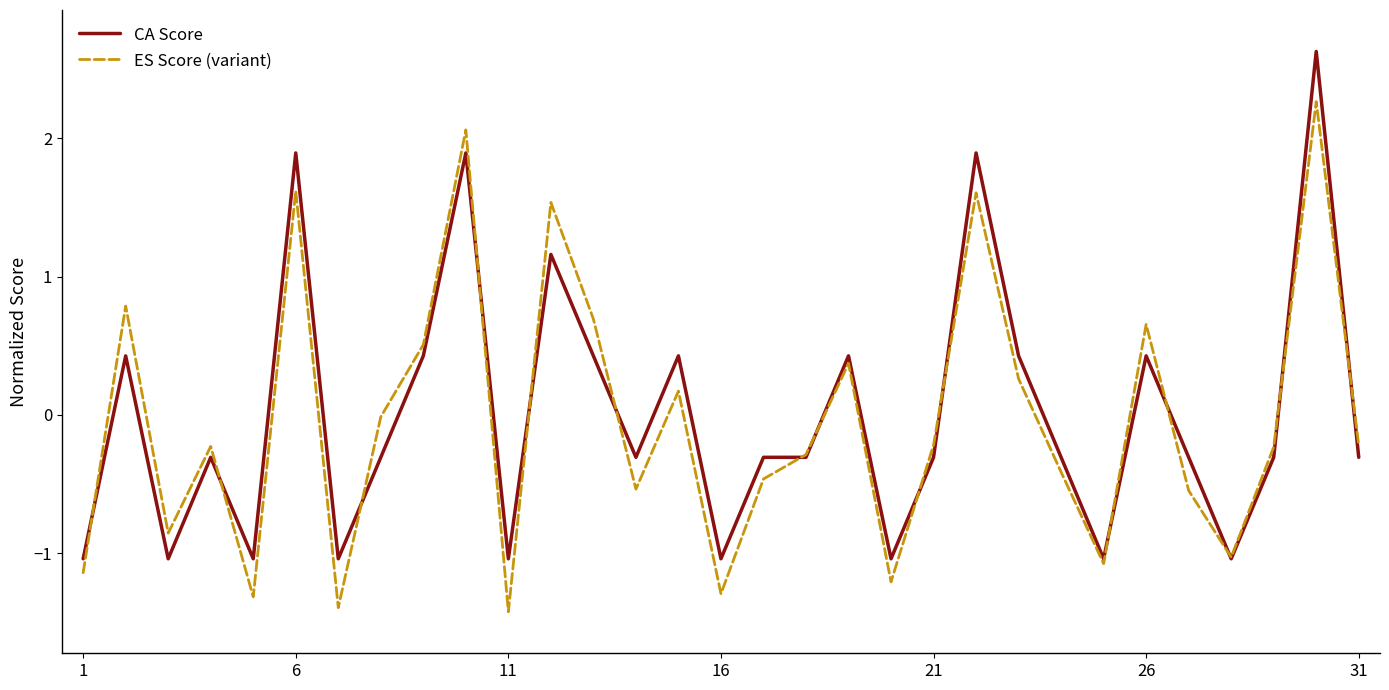

What is the maximum value for ES Score (variant)?

2.3